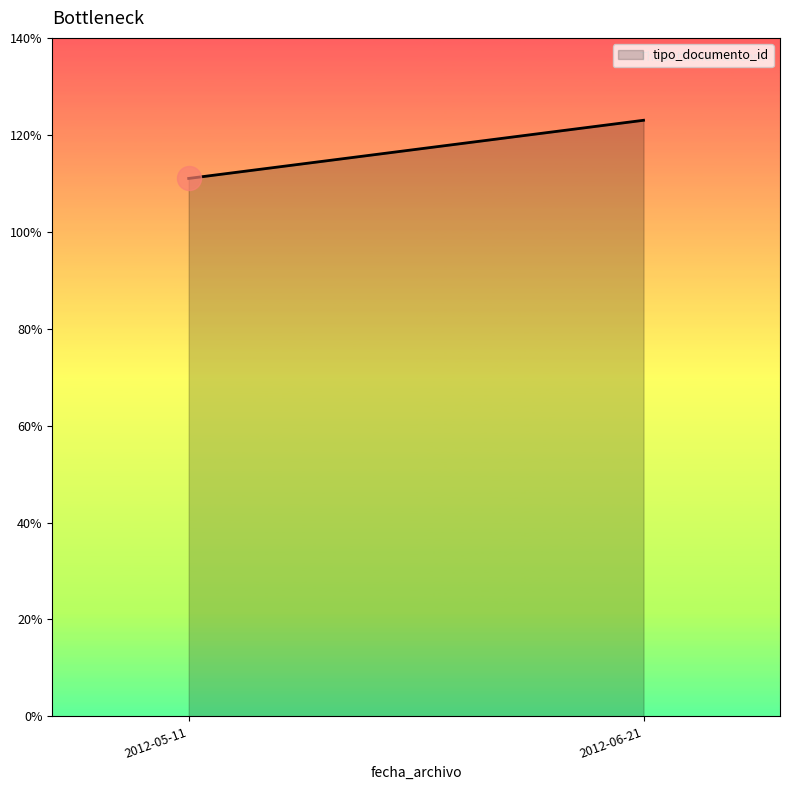

Which has a higher value, 2012-05-11 09:42:44 or 2012-05-11 09:42:44?

2012-05-11 09:42:44